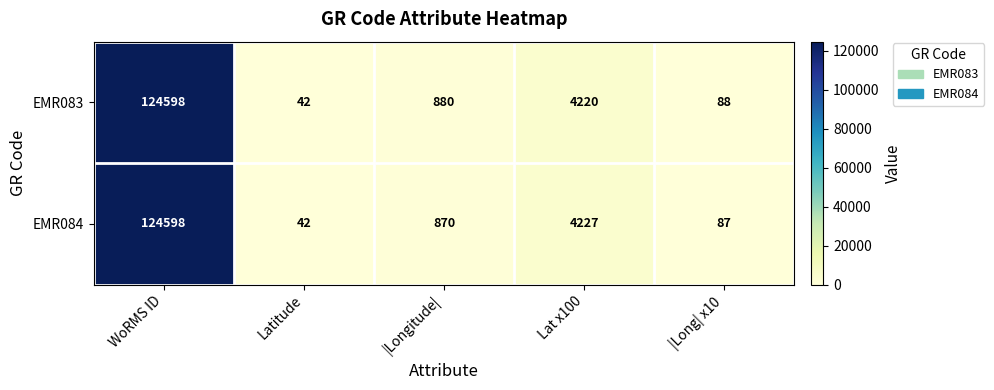

Reading left to right, what are all the values shown in this chart?

EMR083: 124598	42	880	4220	88
EMR084: 124598	42	870	4227	87